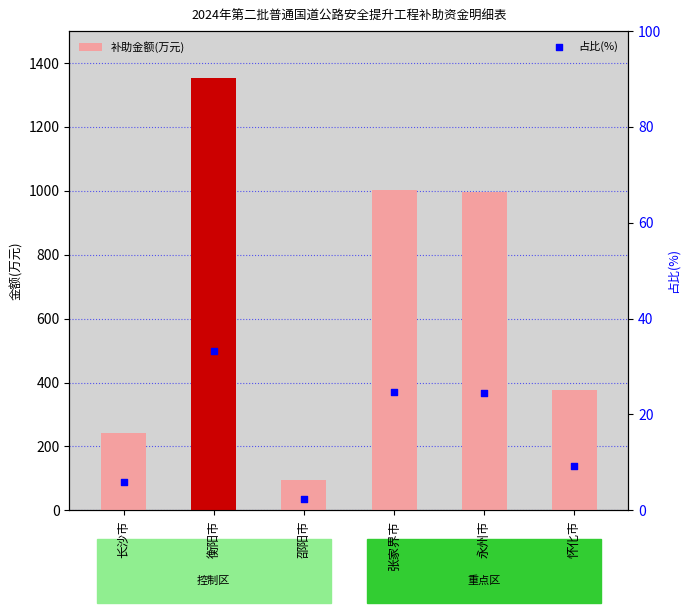

What are all the series names shown in the legend?

补助金额(万元), 占比(%)